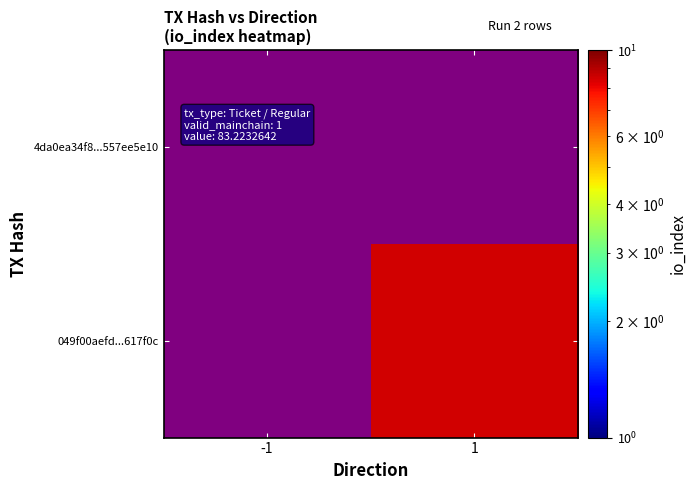

Between 1 and -1, which is larger?

-1